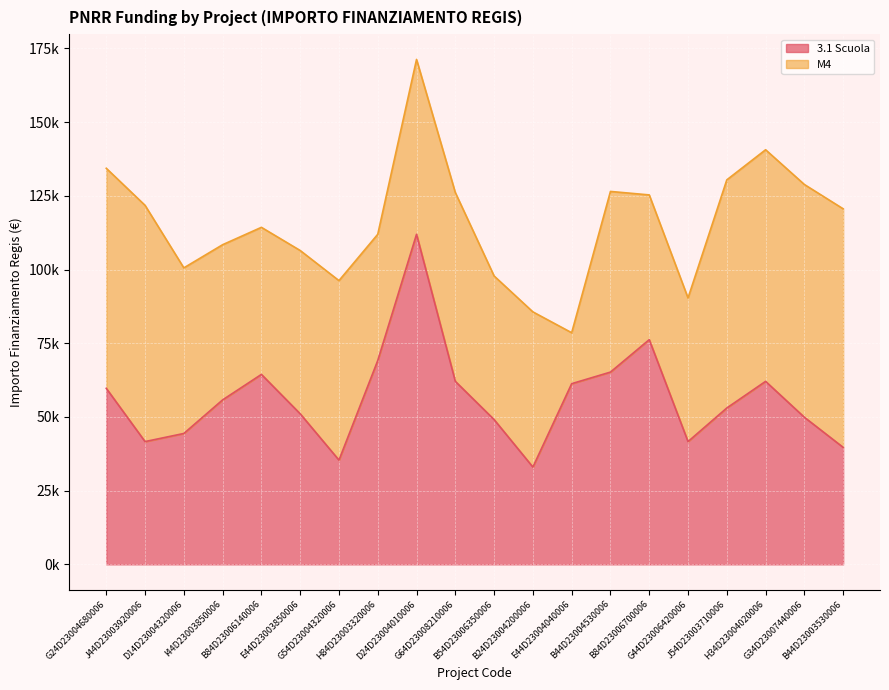

What is the difference between the second highest and second lowest values?

40851.6